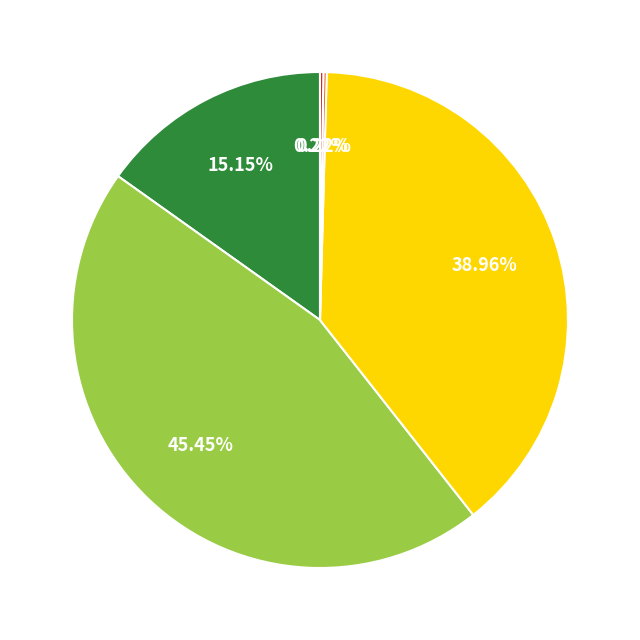

Is there a majority slice in this chart?

No